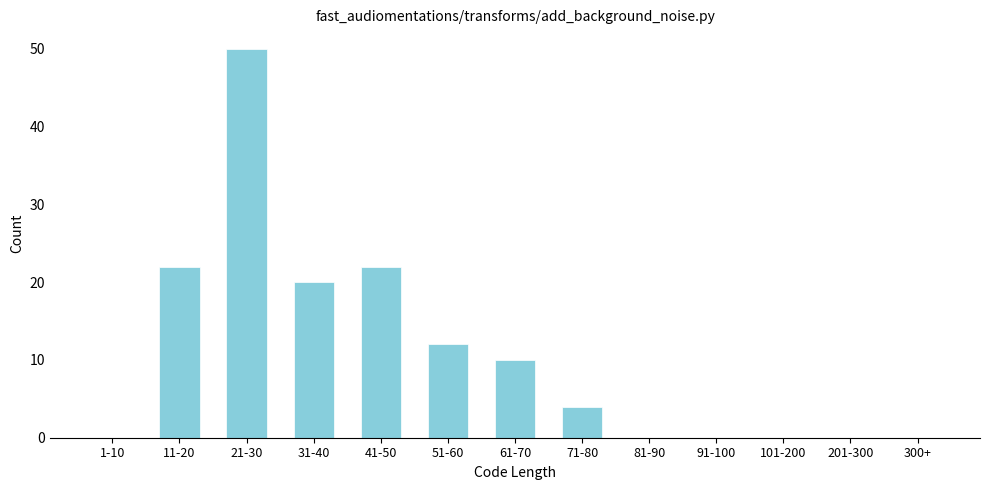

Reading left to right, what are all the values shown in this chart?

1-10=0	11-20=22	21-30=50	31-40=20	41-50=22	51-60=12	61-70=10	71-80=4	81-90=0	91-100=0	101-200=0	201-300=0	300+=0